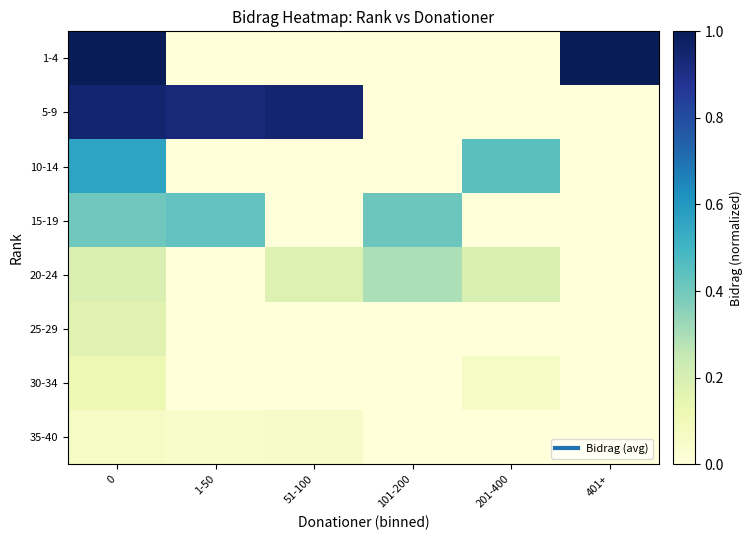

List the series in order of their peak value, highest first.

1-4, 5-9, 10-14, 15-19, 20-24, 25-29, 30-34, 35-40